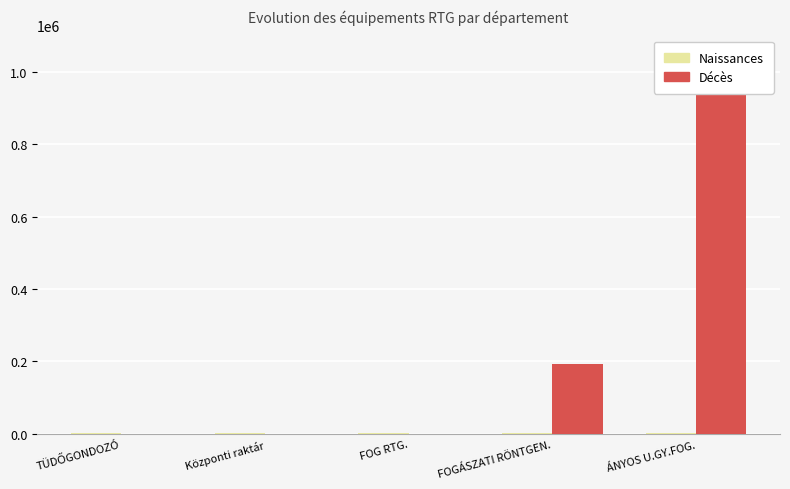

True or false: Décès has a value of 1 at TÜDŐGONDOZÓ.

True